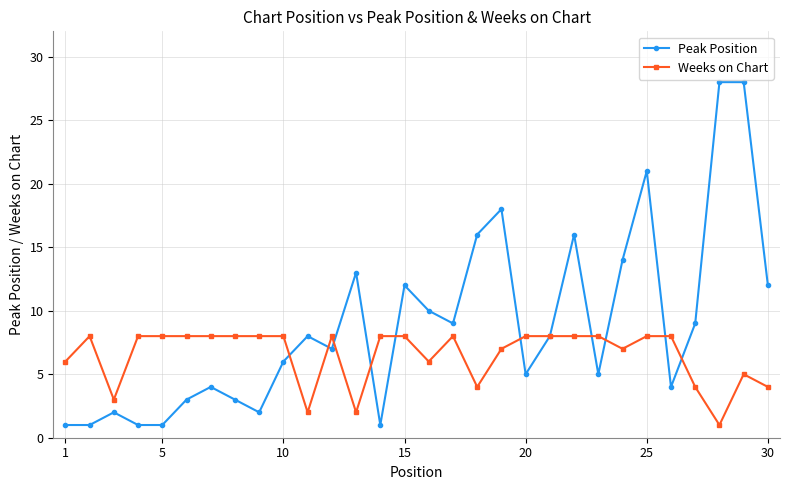

List the series in order of their overall mean, lowest first.

Weeks on Chart, Peak Position